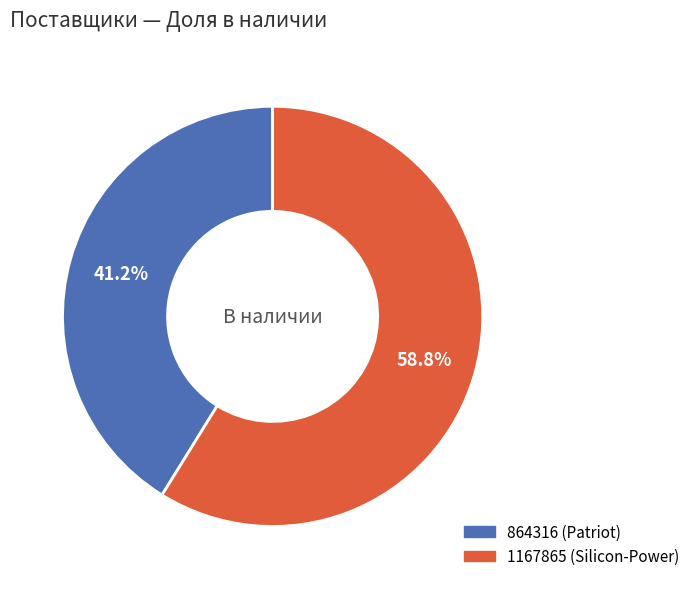

What is the ratio of the value at 1167865 to the value at 864316?

1.4